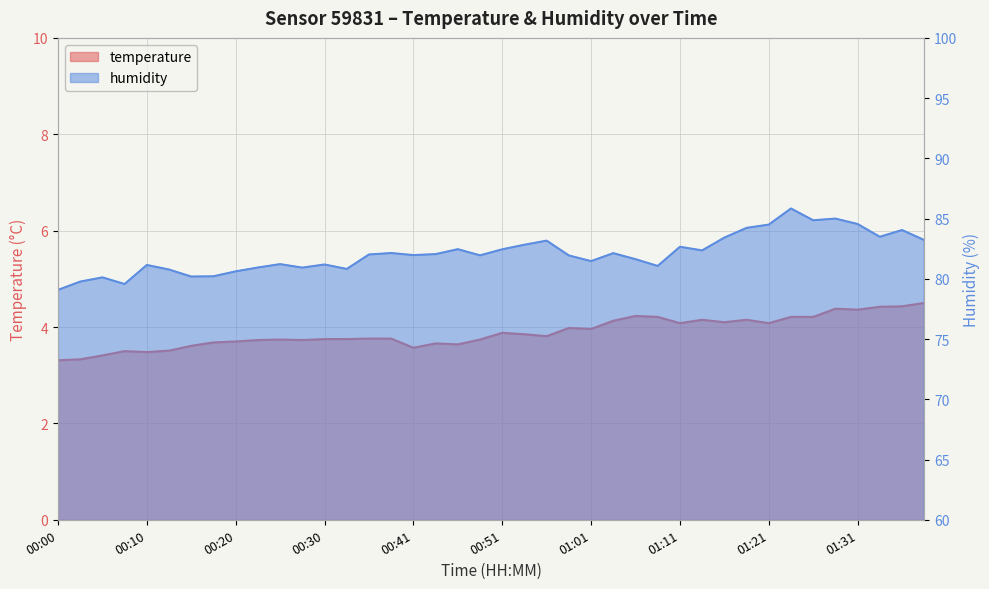

Is the value of humidity at 00:48 greater than the value of temperature at 00:30?

Yes